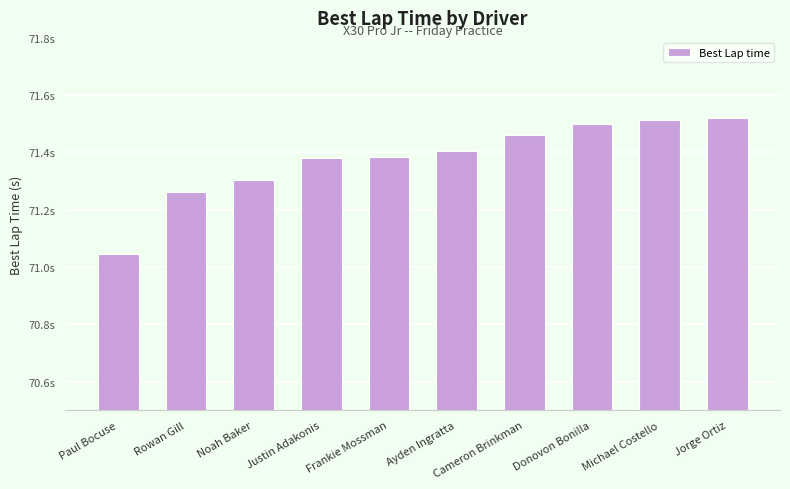

What position from the right is Donovon Bonilla?

3